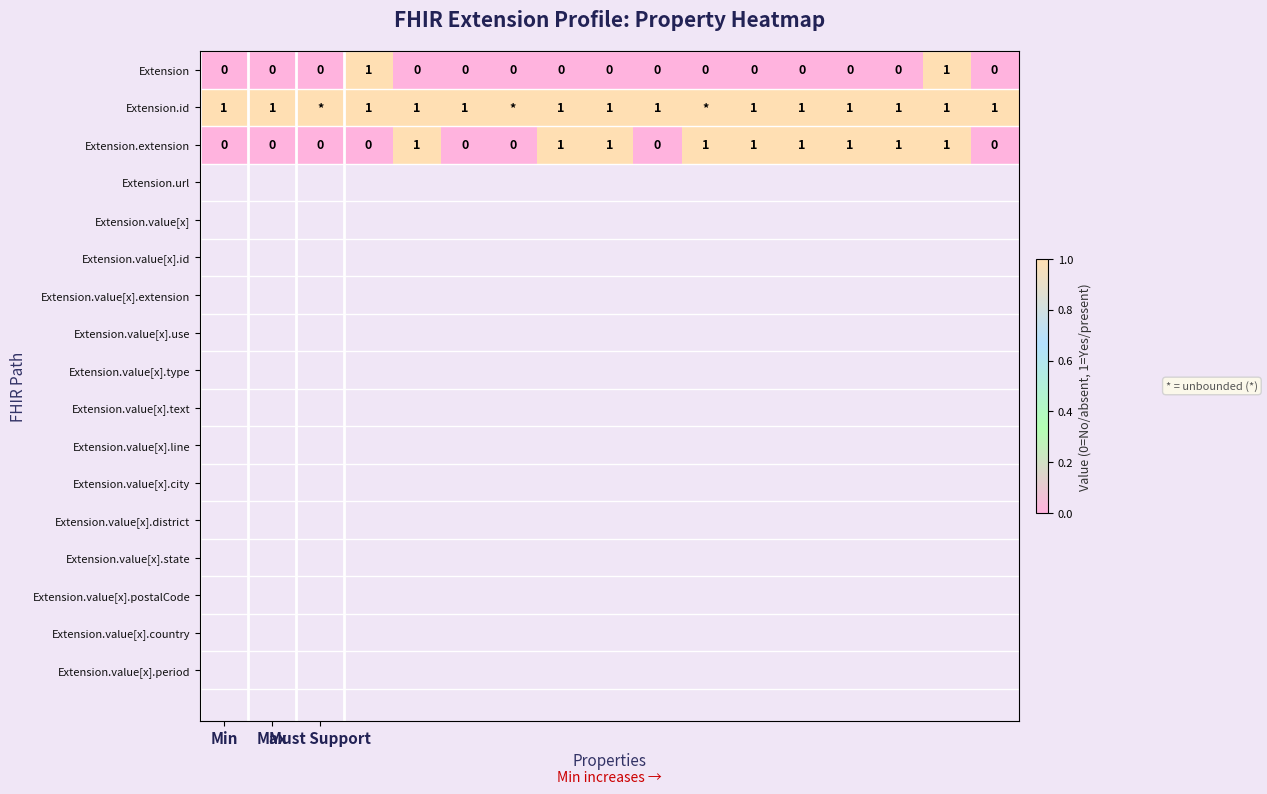

What is the spread (max minus min) of values at Max?

1